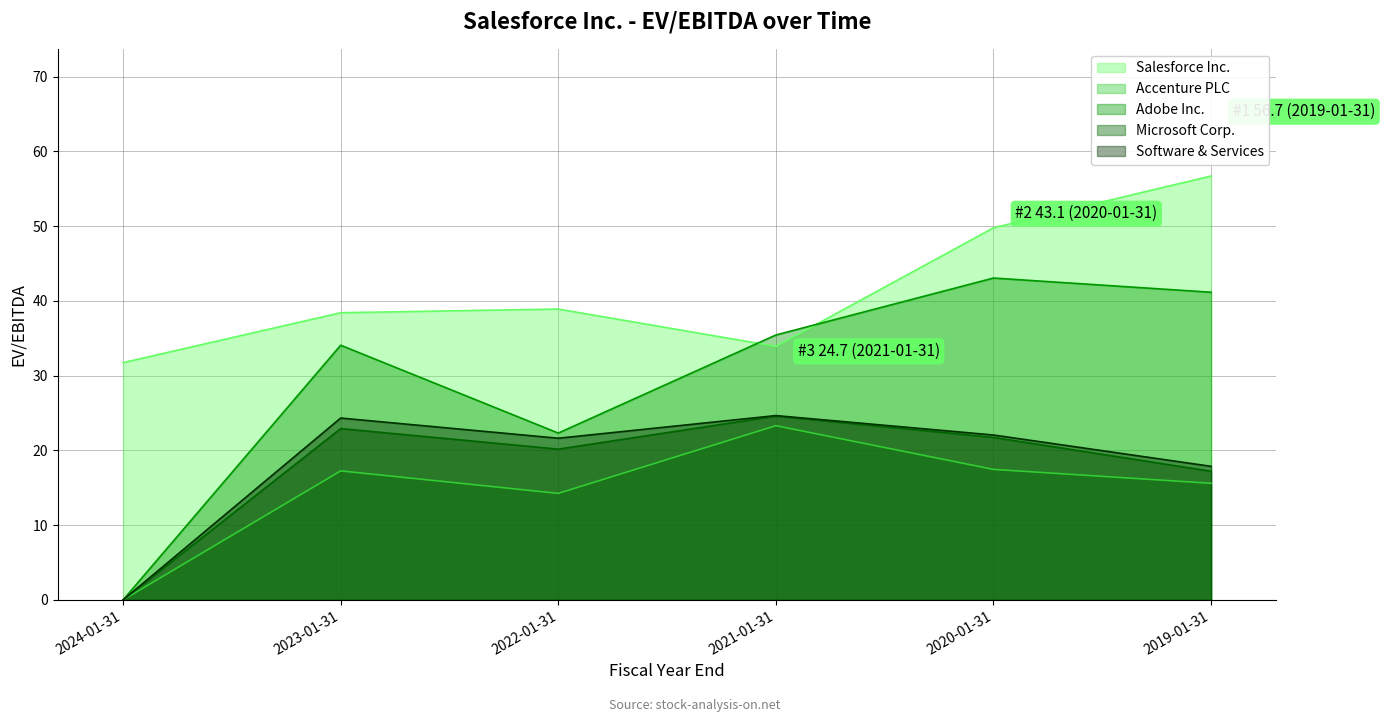

What are all the series names shown in the legend?

Salesforce Inc., Accenture PLC, Adobe Inc., Microsoft Corp., Software & Services